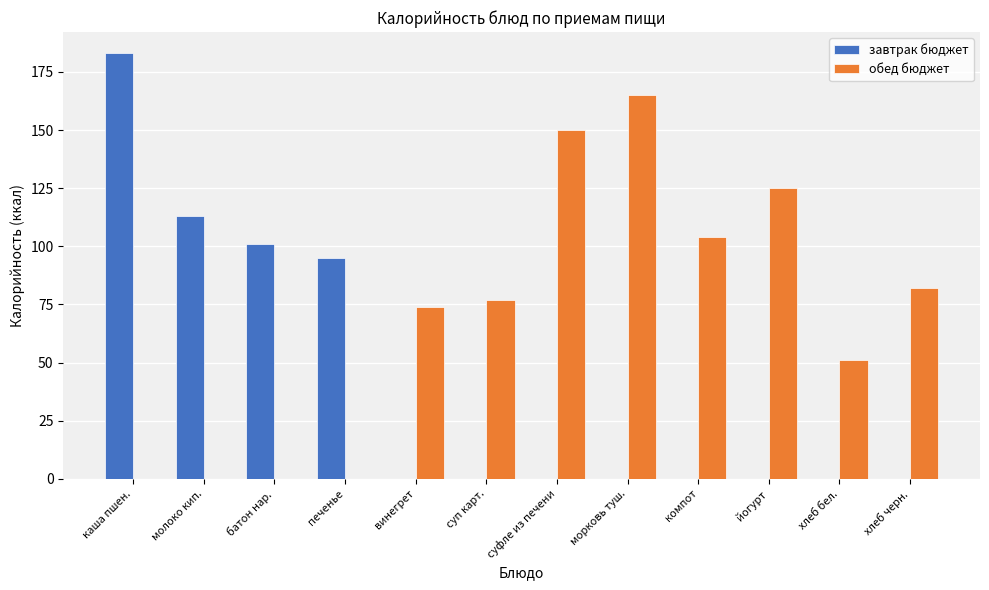

Which series has the largest range (max minus min)?

завтрак бюджет